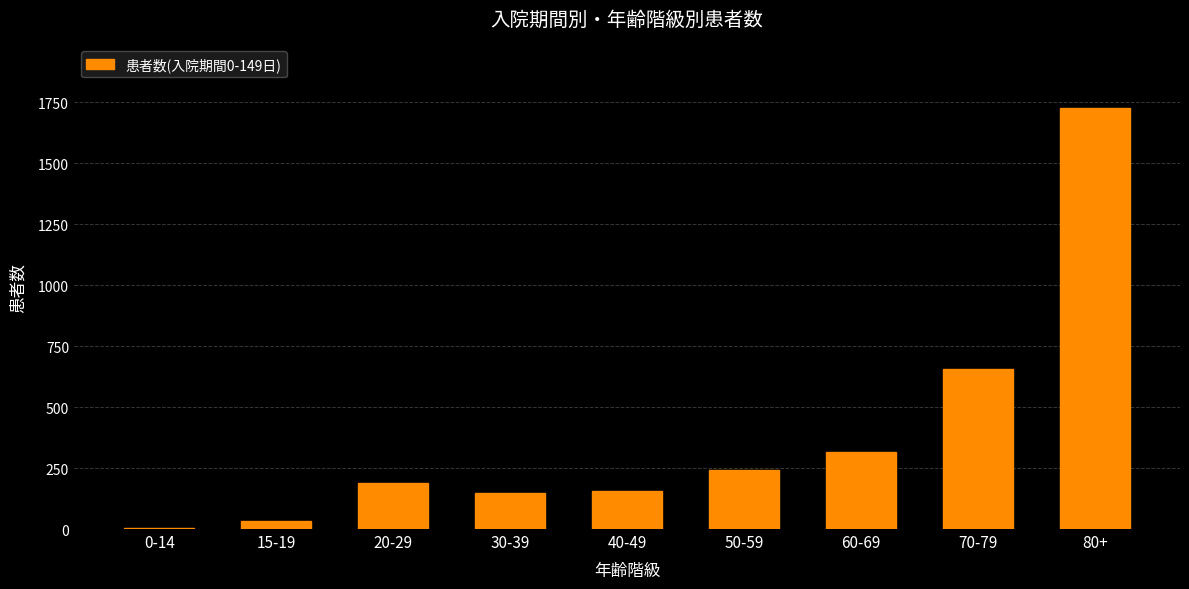

Which category has the highest value across all series?

80+